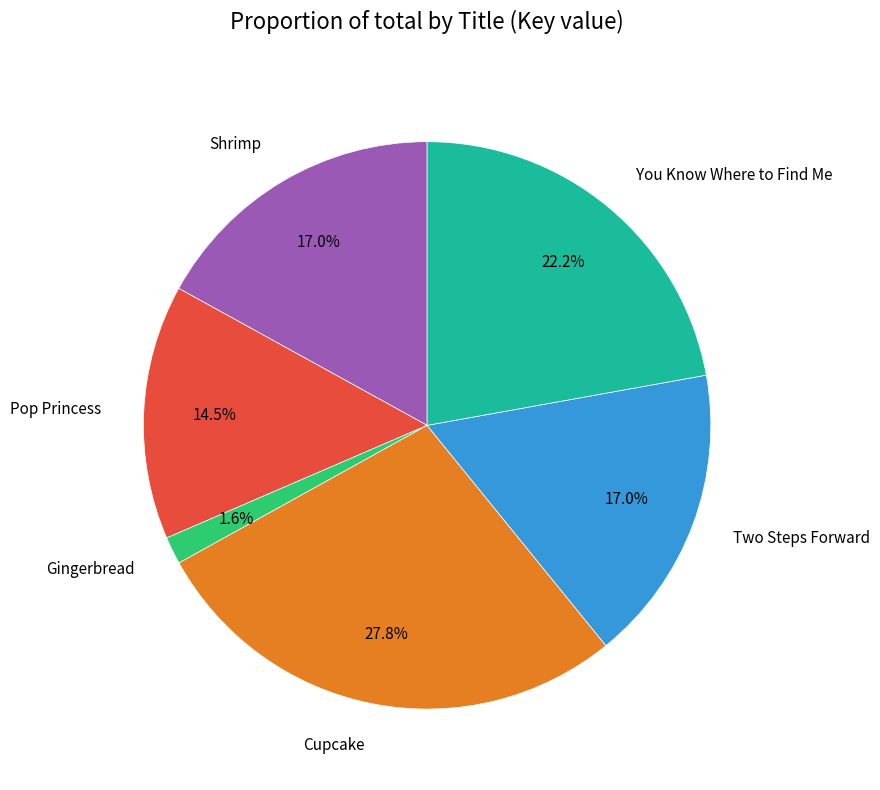

The Gingerbread slice represents 10% of the pie. True or false?

False